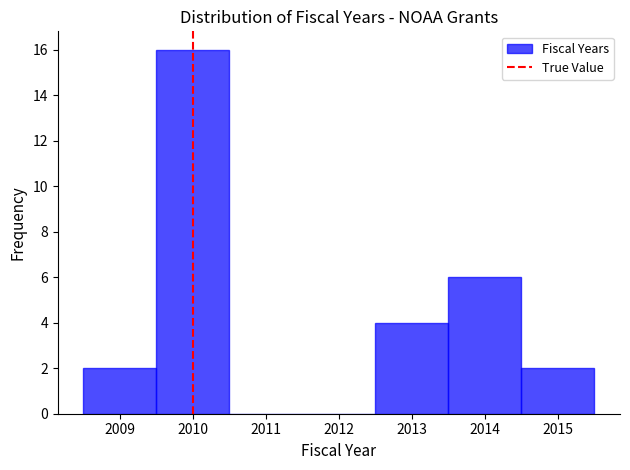

What is the height of the bar covering 2009.5 to 2010.5 on the x-axis? The values are not printed on the chart, so give them approximately, as read against the axis.

16